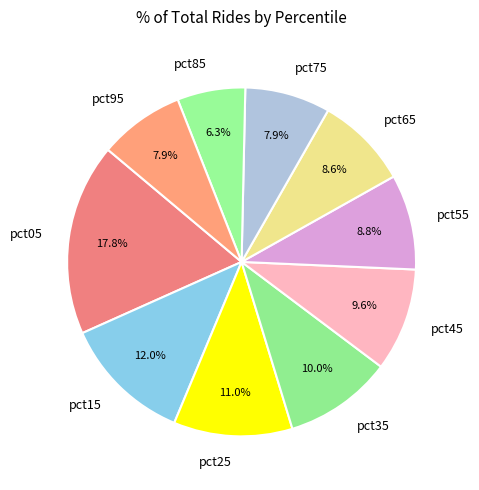

Between pct75 and pct25, which is larger?

pct25